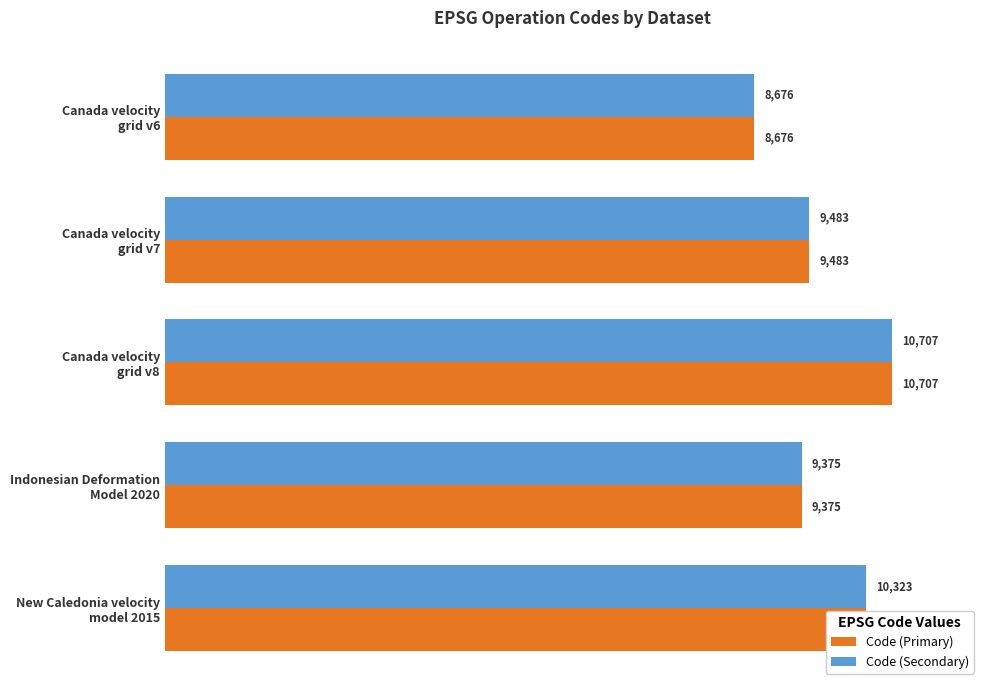

At which category is the sum across all series the highest?

Canada velocity
grid v8